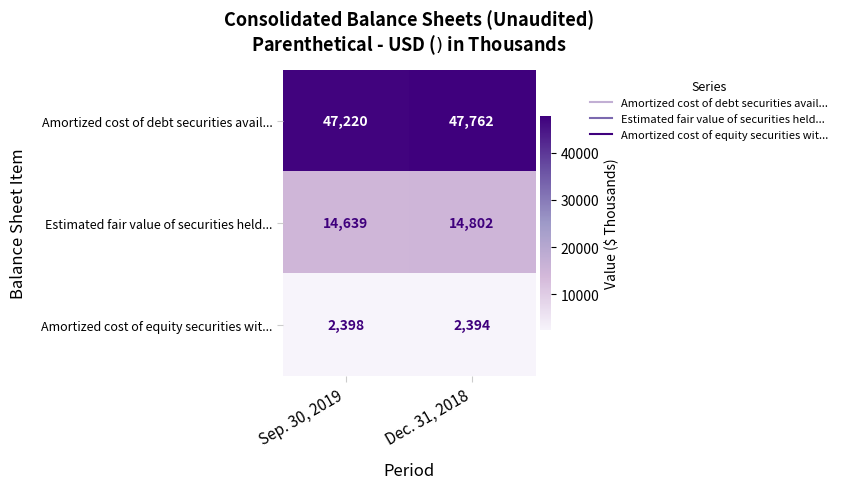

Which series has the largest range (max minus min)?

Amortized cost of debt securities avail...